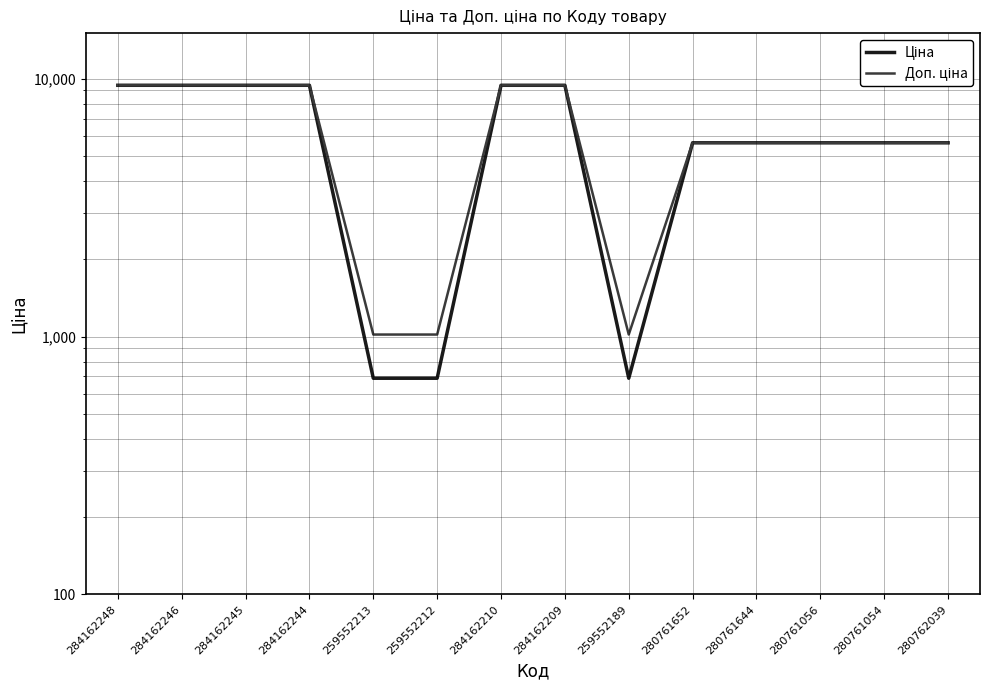

At how many categories does at least one series exceed 2619?

11